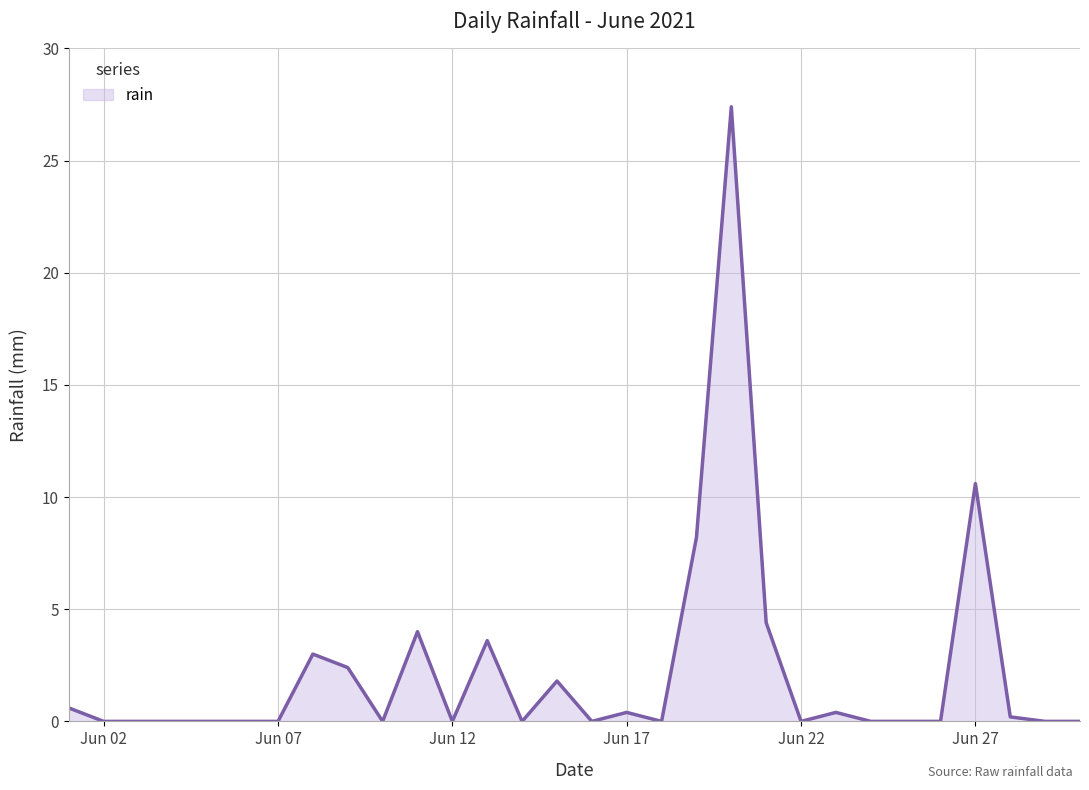

What is the difference between the maximum and minimum values?

27.4